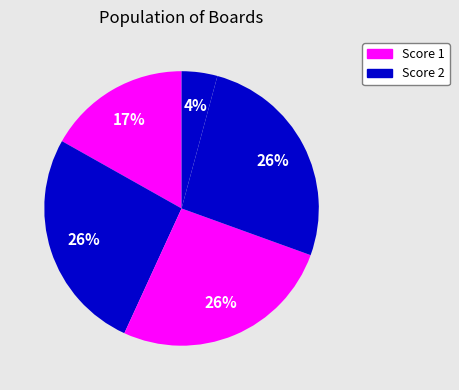

Count the number of slices in the pie.

5